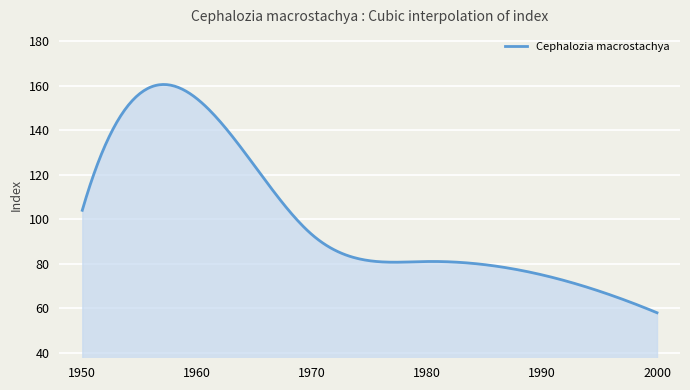

What is the difference between the maximum and minimum values?

102.5